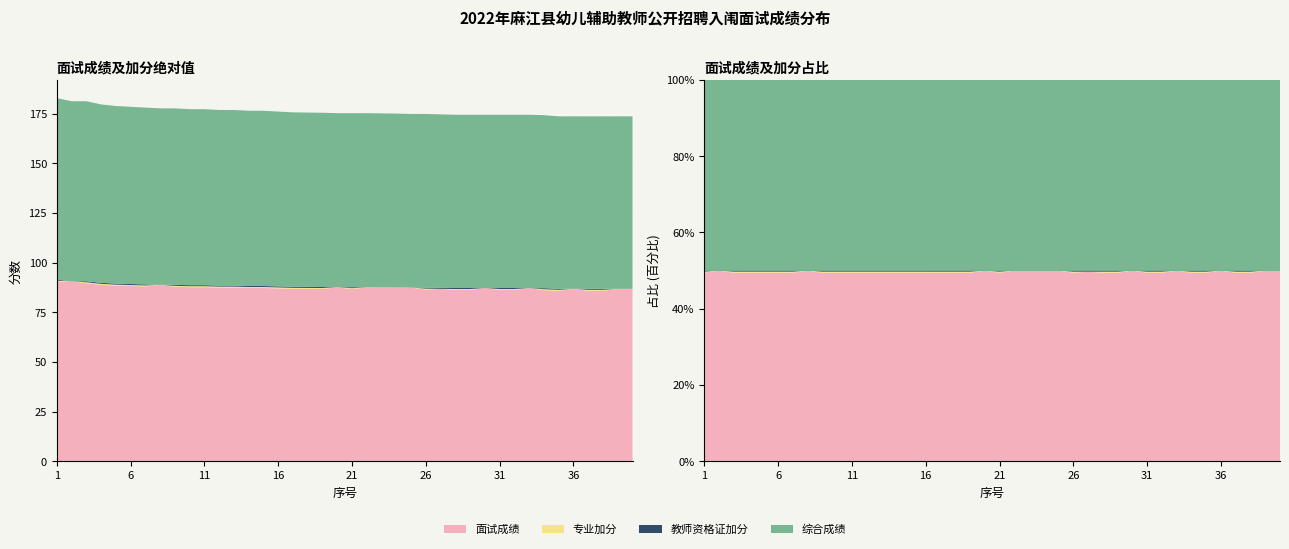

Reading left to right, what are all the values shown in this chart?

面试成绩: 90.4	90.6	89.6	88.8	88.4	88.2	88.0	88.8	87.8	87.6	87.6	87.4	87.4	87.2	87.2	87.0	86.8	86.8	86.7	87.6	86.6	87.6	87.5	87.5	87.4	86.4	86.8	86.2	86.2	87.2	86.2	86.2	87.2	86.1	85.8	86.8	85.8	85.8	86.8	86.8
专业加分: 0.5	0.0	0.5	0.5	0.5	0.5	0.5	0.0	0.5	0.5	0.5	0.5	0.5	0.5	0.5	0.5	0.5	0.5	0.5	0.0	0.5	0.0	0.0	0.0	0.0	0.5	0.0	0.5	0.5	0.0	0.5	0.5	0.0	0.5	0.5	0.0	0.5	0.5	0.0	0.0
教师资格证加分: 0.5	0.0	0.5	0.5	0.5	0.5	0.5	0.0	0.5	0.5	0.5	0.5	0.5	0.5	0.5	0.5	0.5	0.5	0.5	0.0	0.5	0.0	0.0	0.0	0.0	0.5	0.5	0.5	0.5	0.0	0.5	0.5	0.0	0.5	0.5	0.0	0.5	0.5	0.0	0.0
综合成绩: 91.4	90.6	90.6	89.8	89.4	89.2	89.0	88.8	88.8	88.6	88.6	88.4	88.4	88.2	88.2	88.0	87.8	87.8	87.7	87.6	87.6	87.6	87.5	87.5	87.4	87.4	87.3	87.2	87.2	87.2	87.2	87.2	87.2	87.1	86.8	86.8	86.8	86.8	86.8	86.8